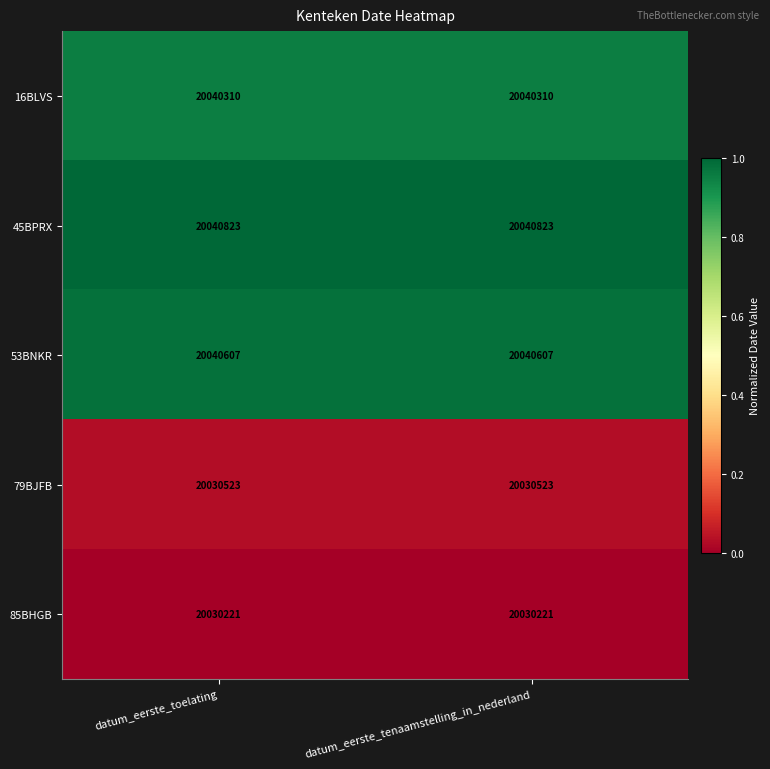

Reading left to right, what are all the values shown in this chart?

16BLVS: datum_eerste_toelating=20040310	datum_eerste_tenaamstelling_in_nederland=20040310
45BPRX: datum_eerste_toelating=20040823	datum_eerste_tenaamstelling_in_nederland=20040823
53BNKR: datum_eerste_toelating=20040607	datum_eerste_tenaamstelling_in_nederland=20040607
79BJFB: datum_eerste_toelating=20030523	datum_eerste_tenaamstelling_in_nederland=20030523
85BHGB: datum_eerste_toelating=20030221	datum_eerste_tenaamstelling_in_nederland=20030221